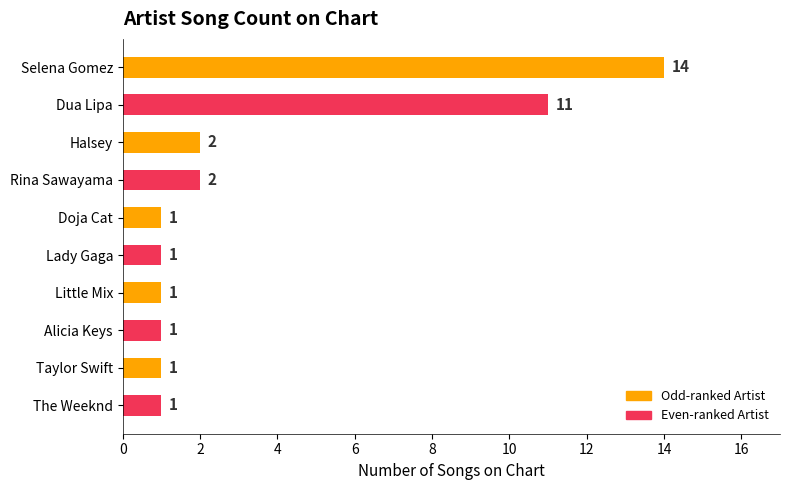

The chart shows a value of 0 at Taylor Swift. True or false?

False